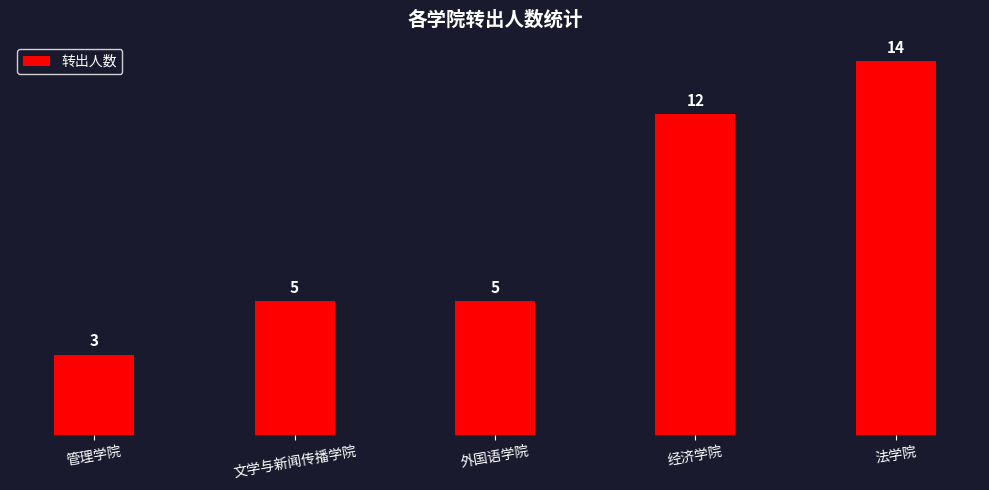

What is the difference between the second highest and second lowest values?

7